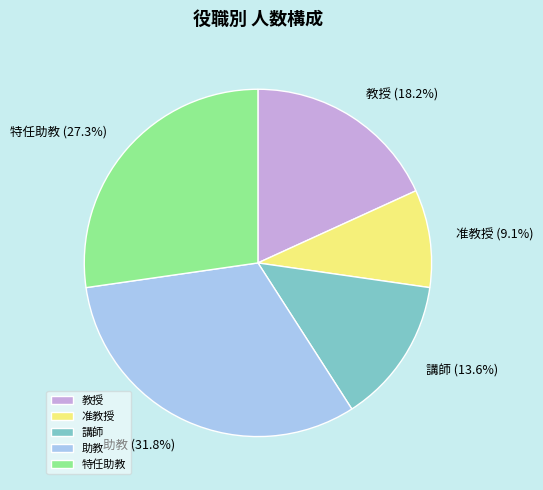

Which slice is the largest?

助教